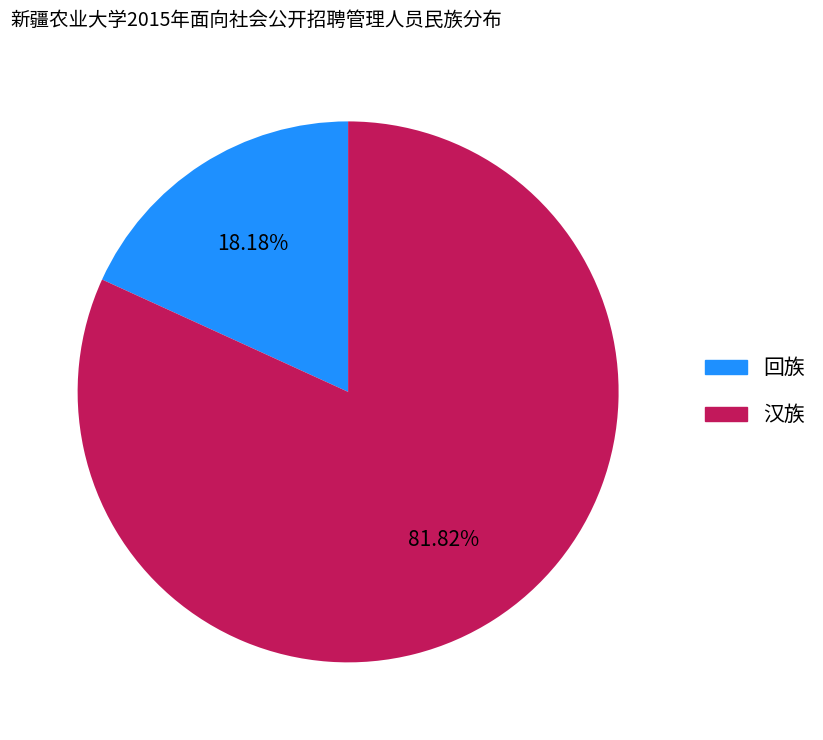

To the nearest percent, what portion does 回族 represent?

18%